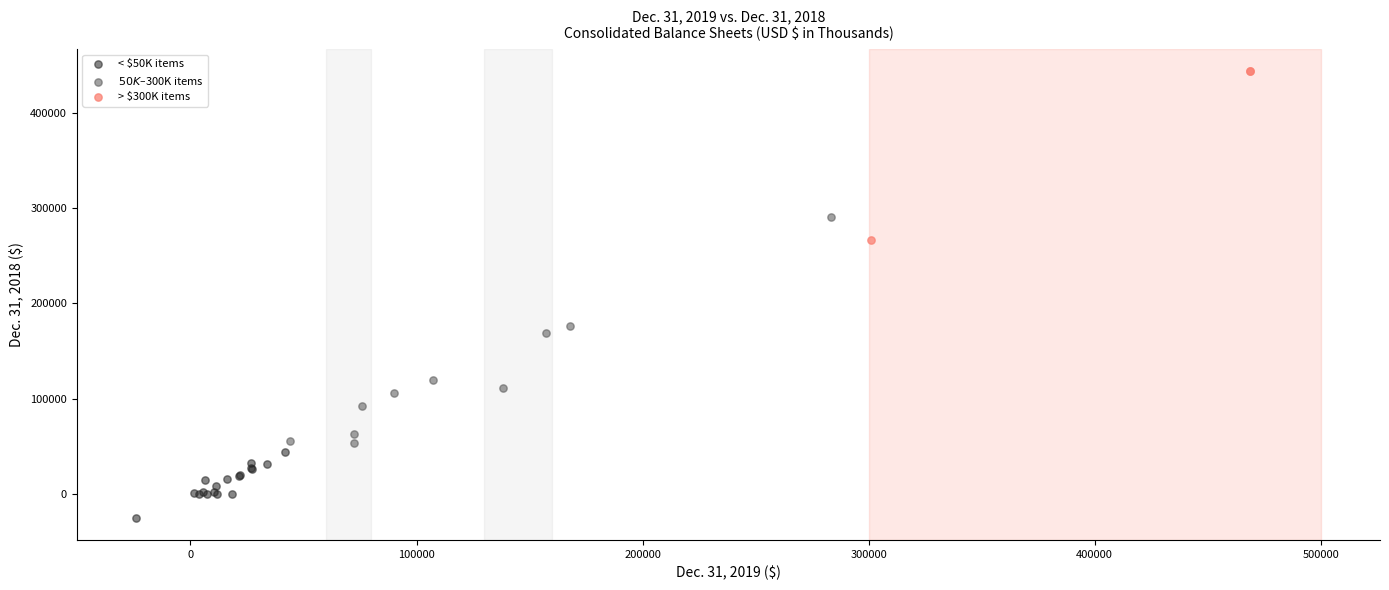

What are all the series names shown in the legend?

< $50K items, $50K–$300K items, > $300K items